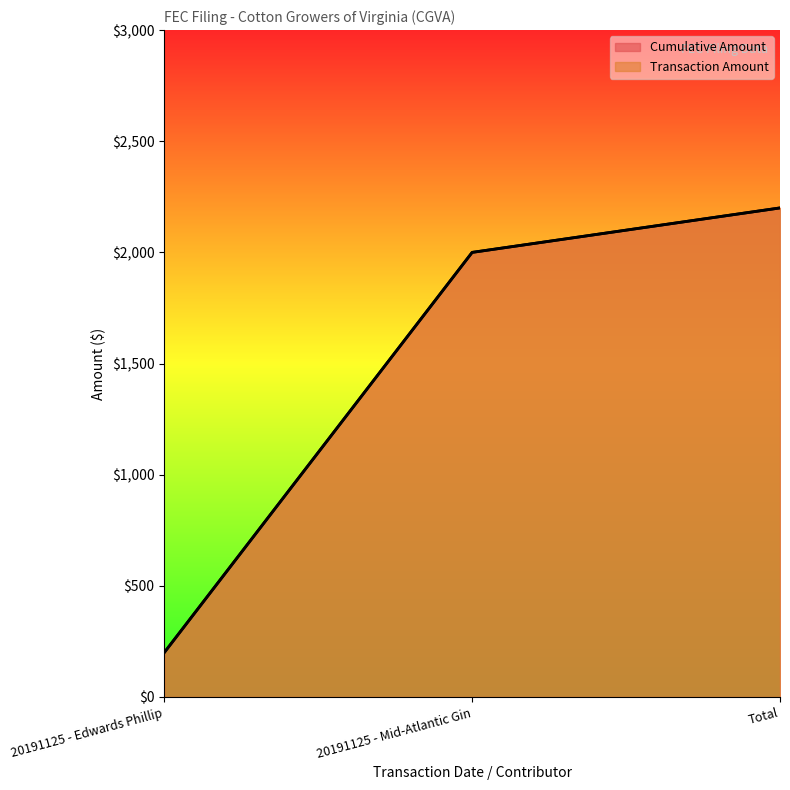

What is the minimum value for Cumulative Amount?

200